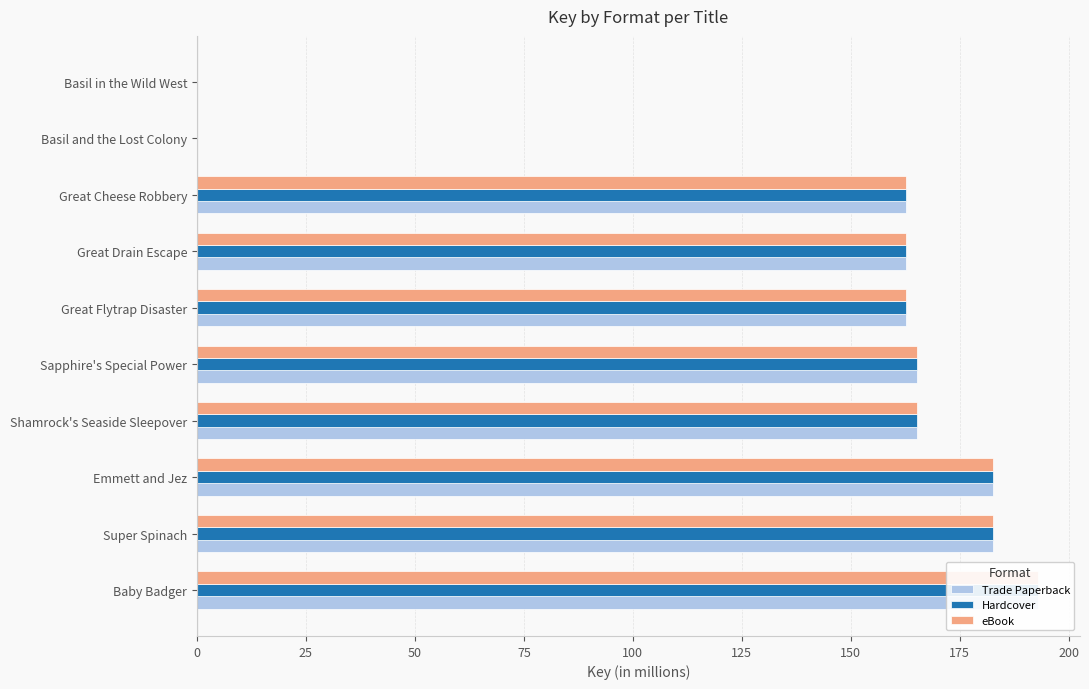

Are the bars grouped side by side (vs. stacked)?

Yes